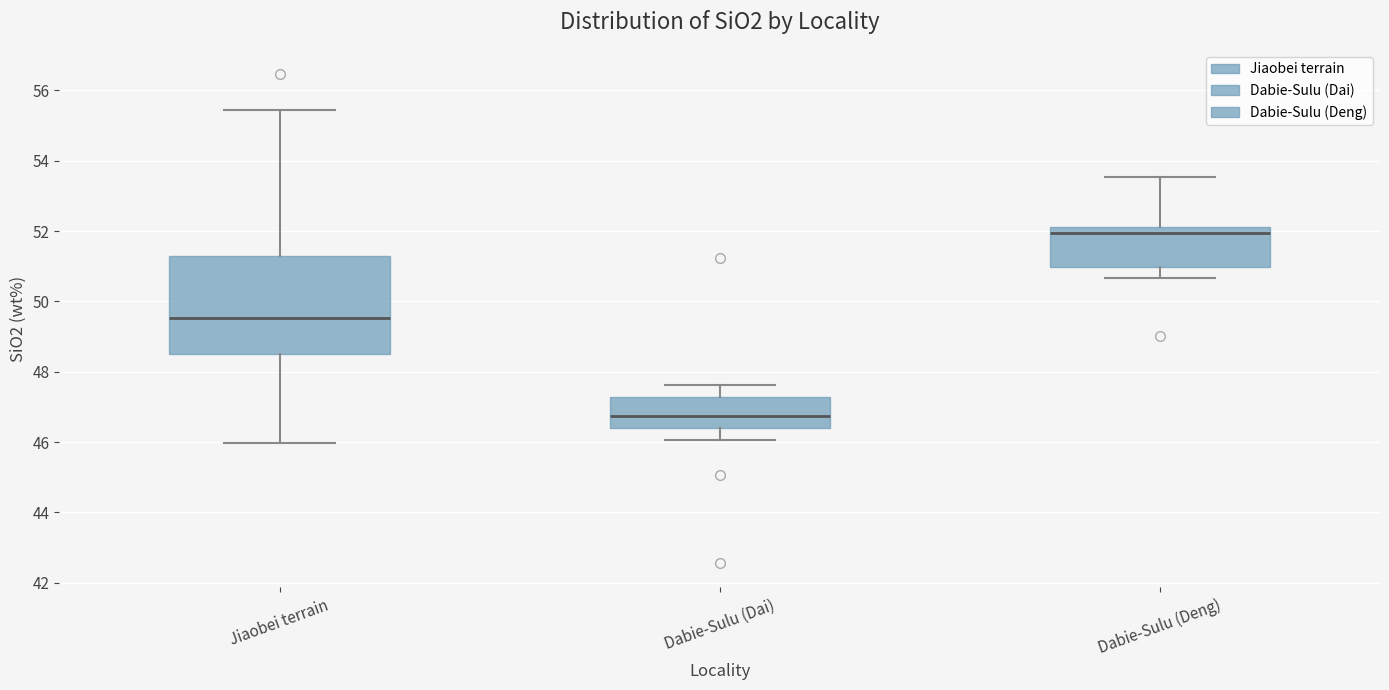

Comparing the boxes themselves (not the whiskers), which one is the tallest?

Jiaobei terrain